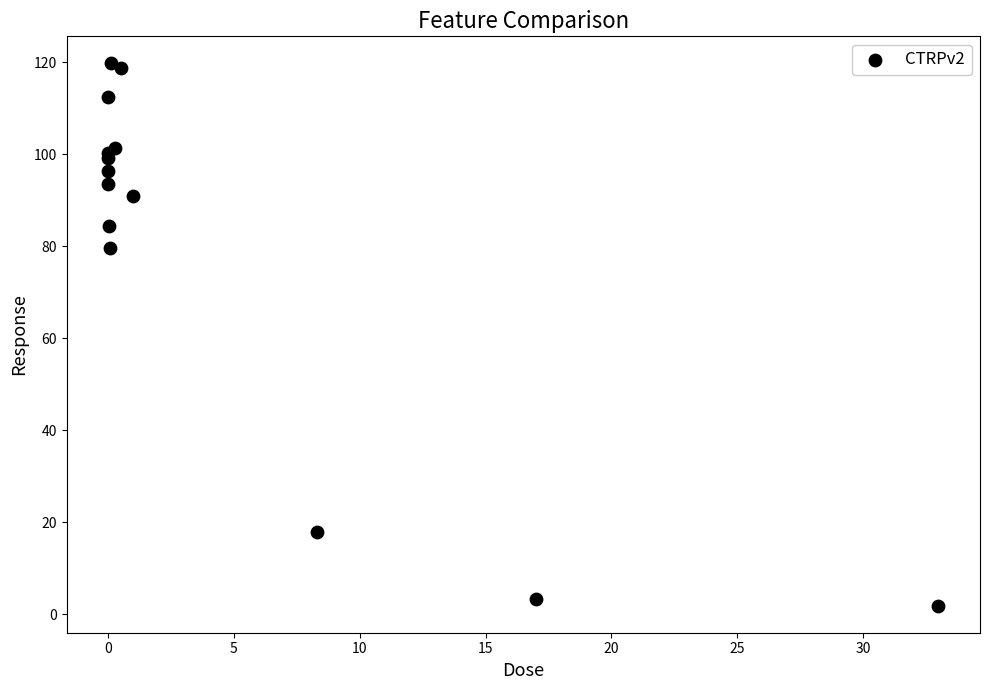

What Y value in the scatter plot is closest to 60?

79.6